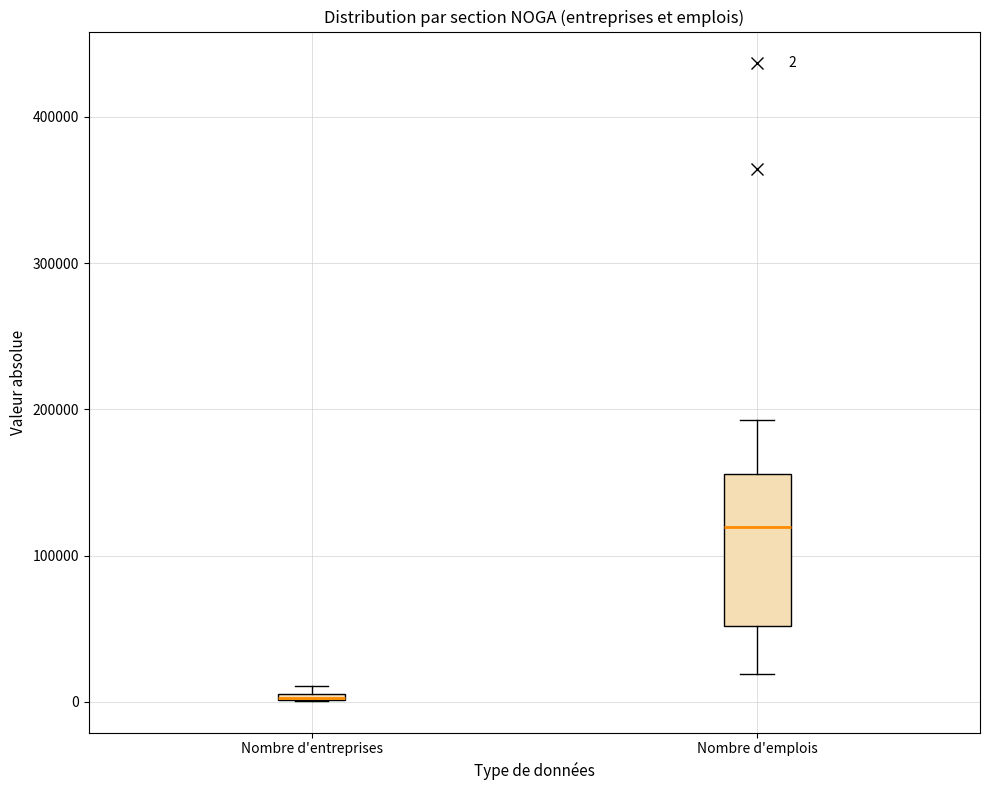

Comparing the boxes themselves (not the whiskers), which one is the tallest?

Nombre d'emplois